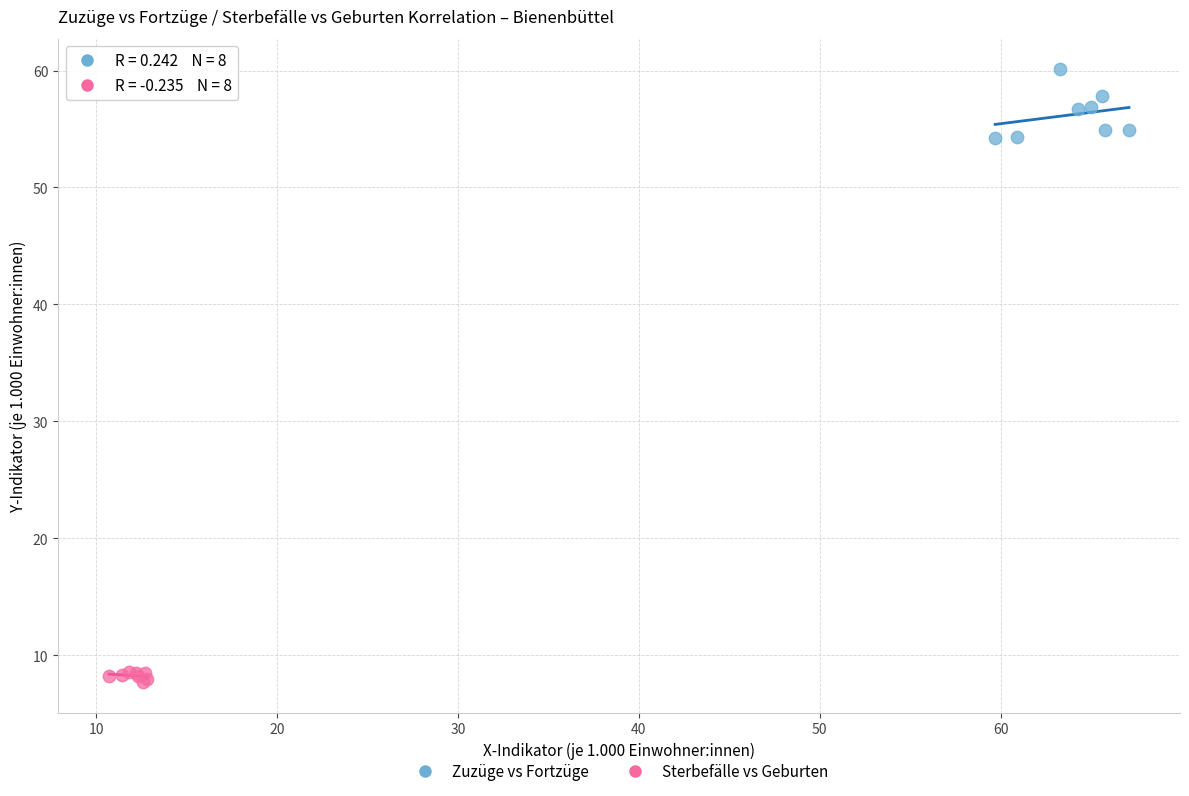

Which series contains the highest Y value?

Zuzüge vs Fortzüge